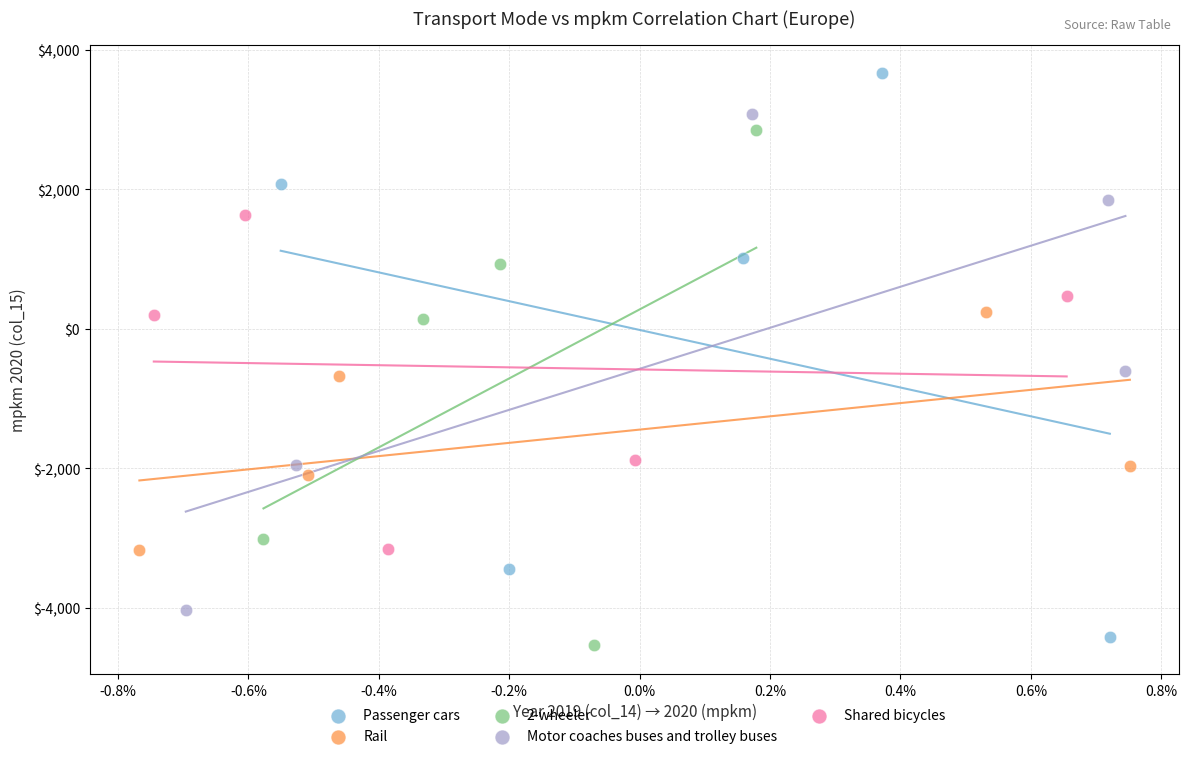

Which series has the widest spread of Y values?

Passenger cars